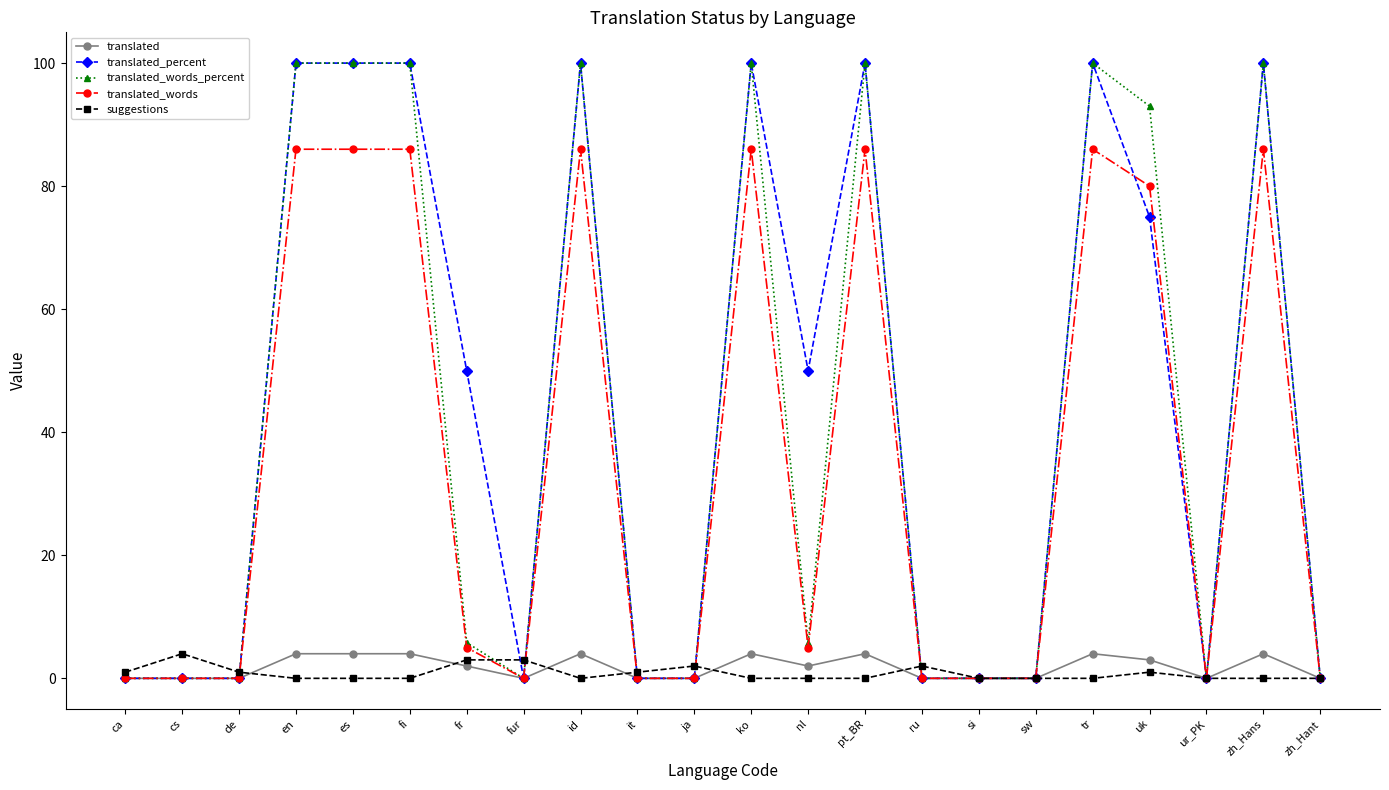

What is the label of the 22nd point from the right?

ca